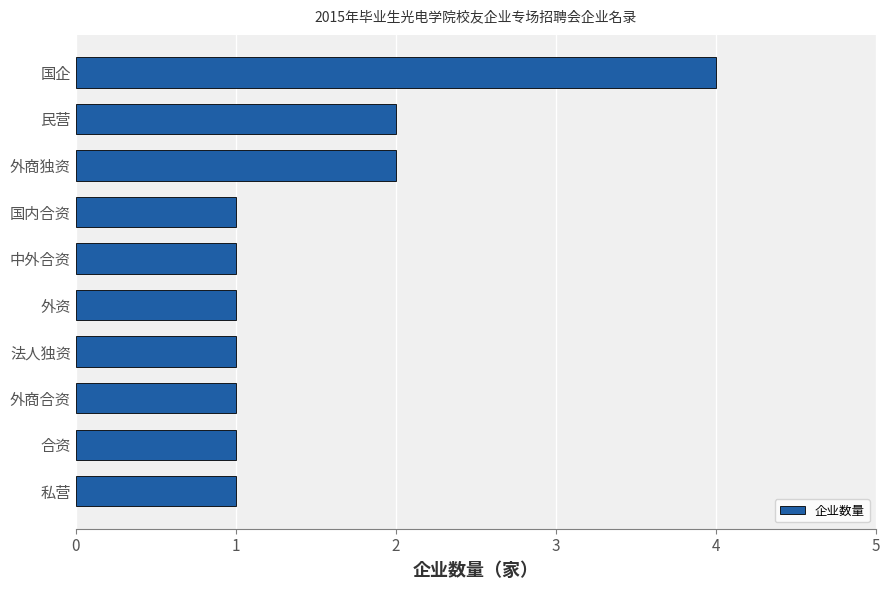

The value at 国企 is 4. True or false?

True